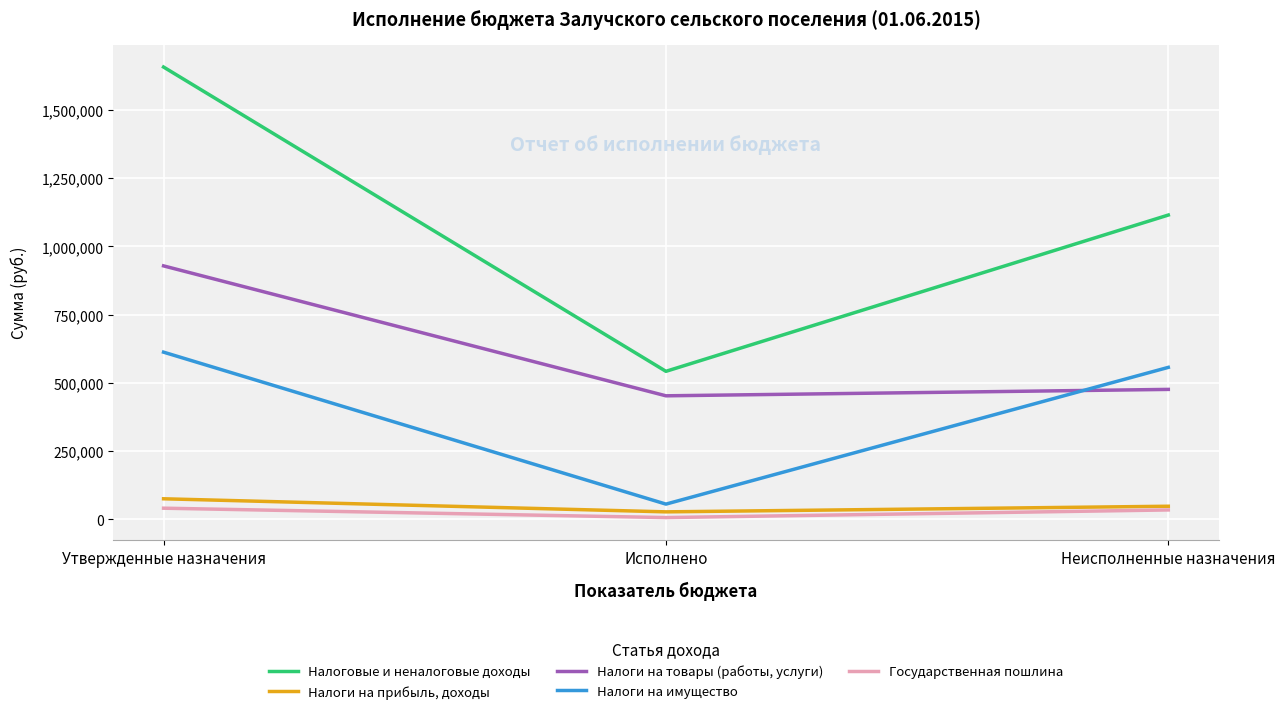

Rank the series at Неисполненные назначения from highest to lowest value.

Налоговые и неналоговые доходы, Налоги на имущество, Налоги на товары (работы, услуги), Налоги на прибыль, доходы, Государственная пошлина